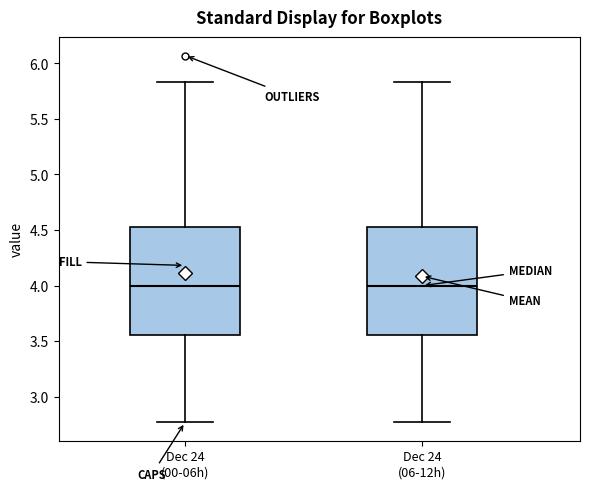

Where does the upper whisker of the box for Dec 24 (06-12h) end on the y-axis? The values are not printed on the chart, so give them approximately, as read against the axis.

5.85